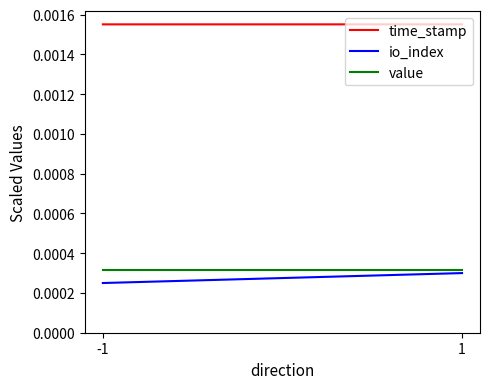

Which series has the largest range (max minus min)?

io_index